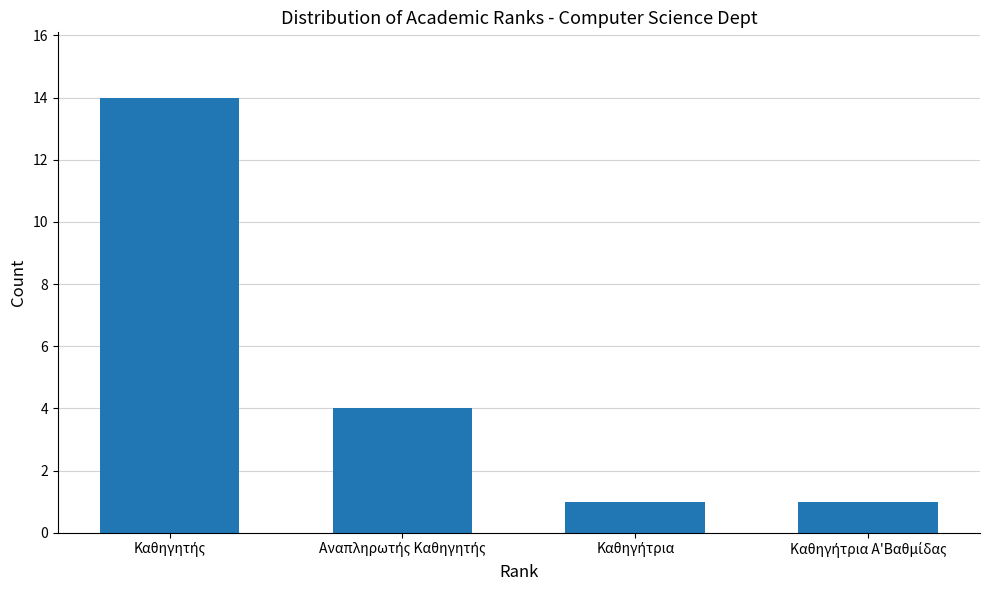

What is the value of the 3rd bar from the left?

1